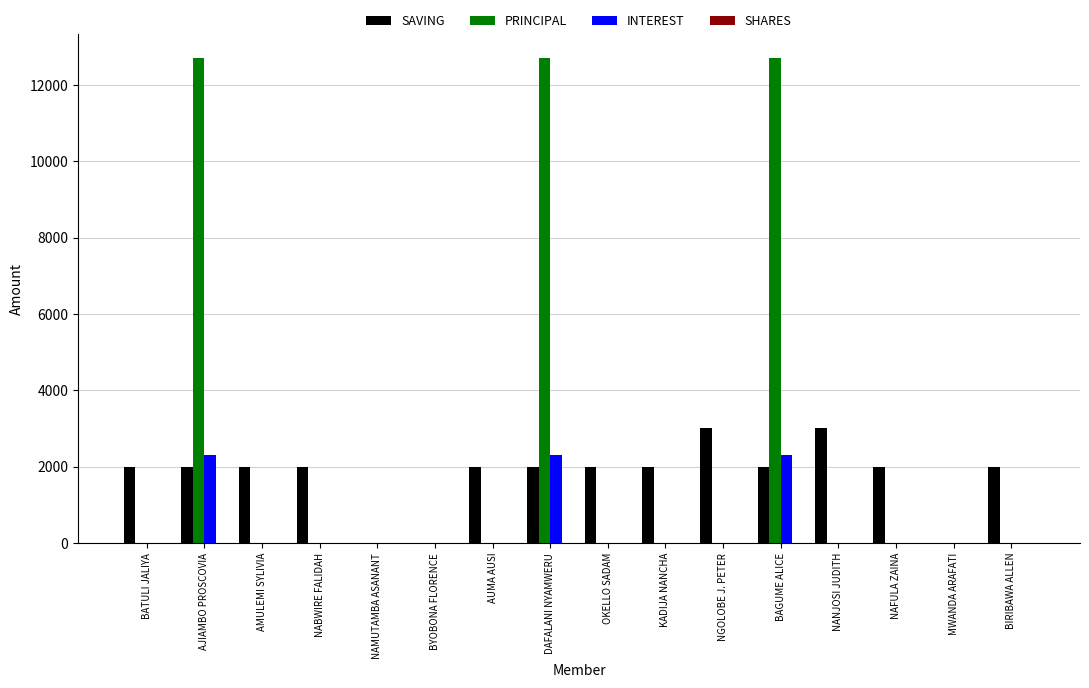

Which series has the largest total across all categories?

PRINCIPAL